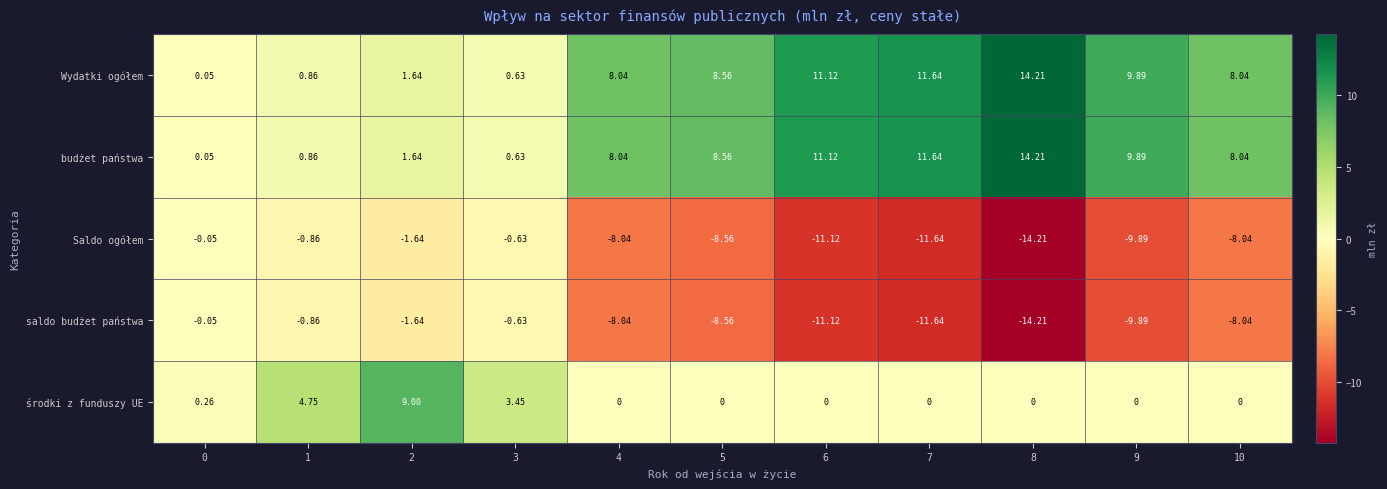

Is the value of Wydatki ogółem at 5 greater than the value of Saldo ogółem at 10?

Yes